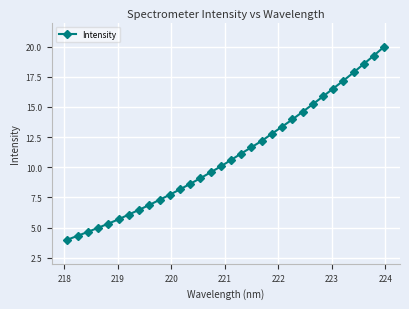

Is this an area chart (filled region under the line)?

No